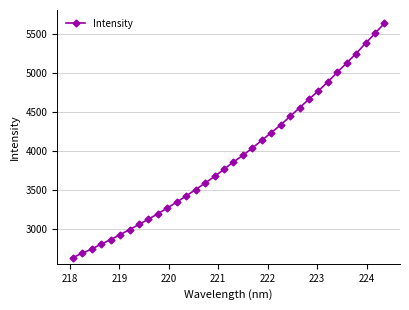

What is the maximum value shown in the chart?

5640.5